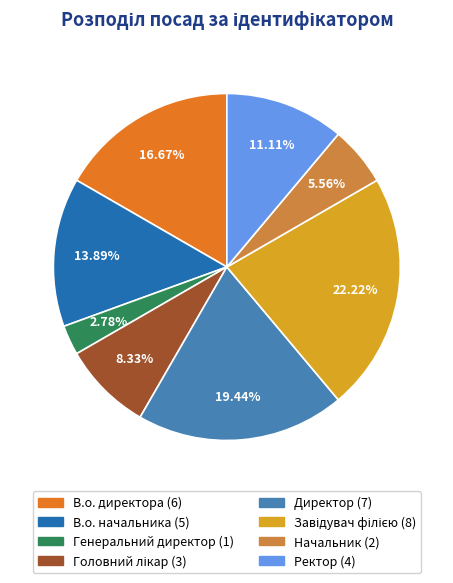

Does any single category account for the majority?

No